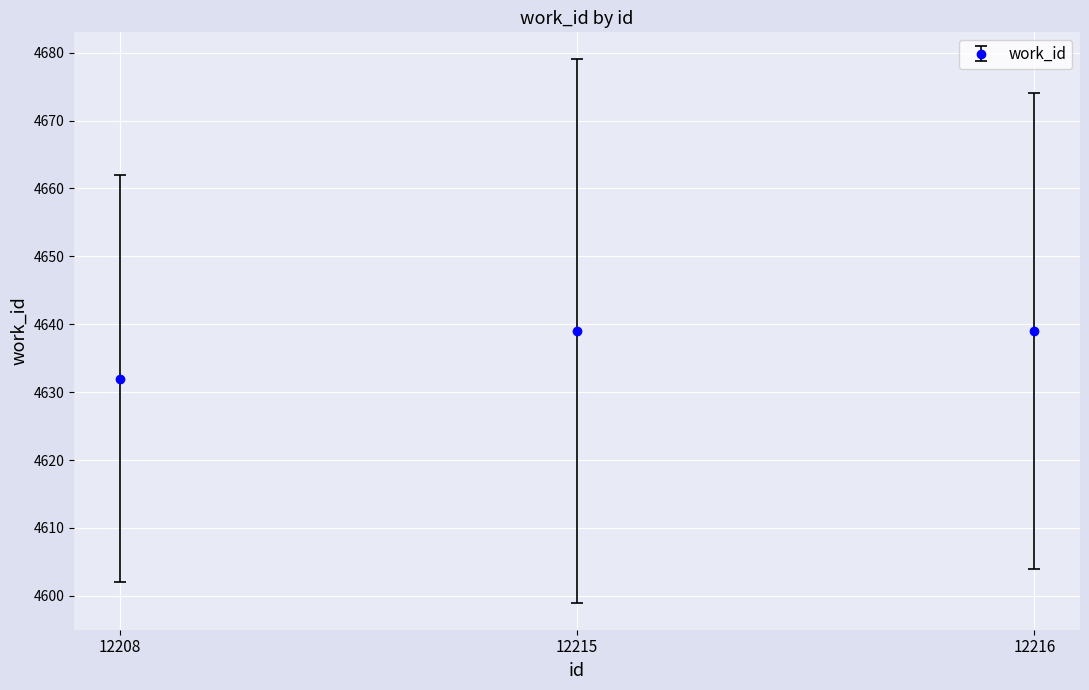

What is the change in value from 12208 to 12215?

+7